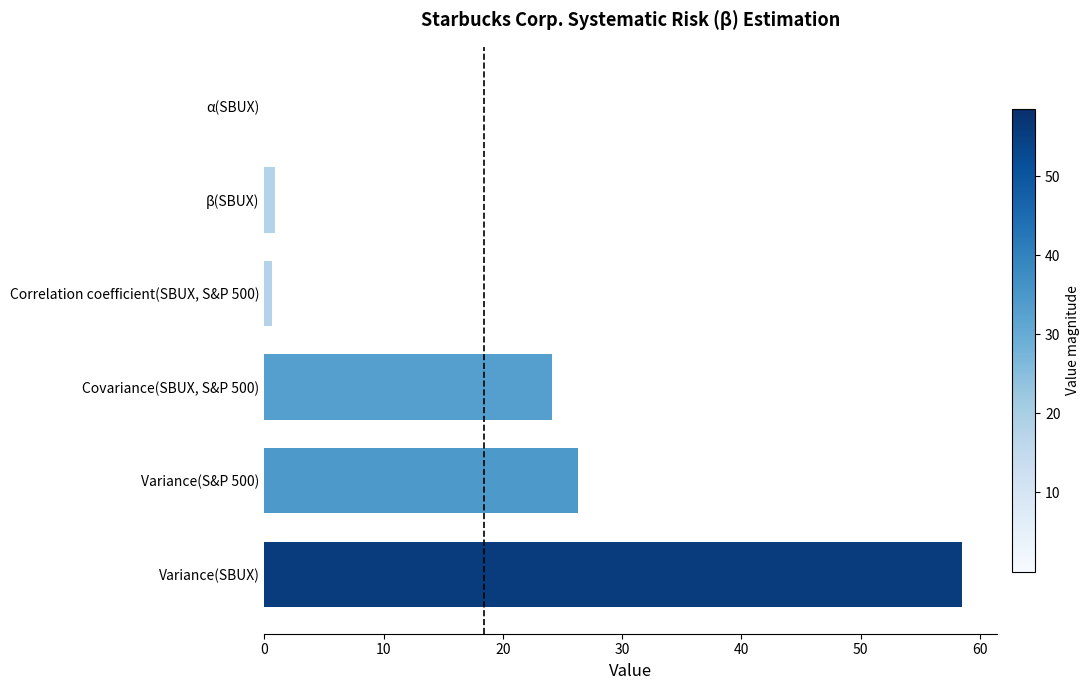

Approximately how many times larger is the value at Variance(S&P 500) compared to Covariance(SBUX, S&P 500)?

1.1